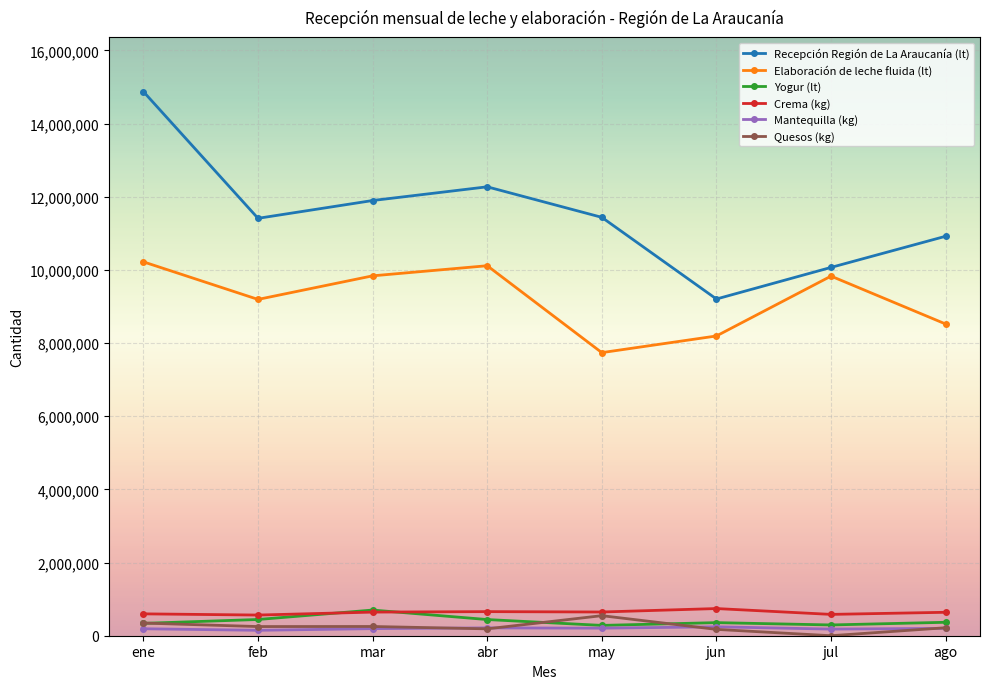

What is the label of the 4th point from the left?

abr